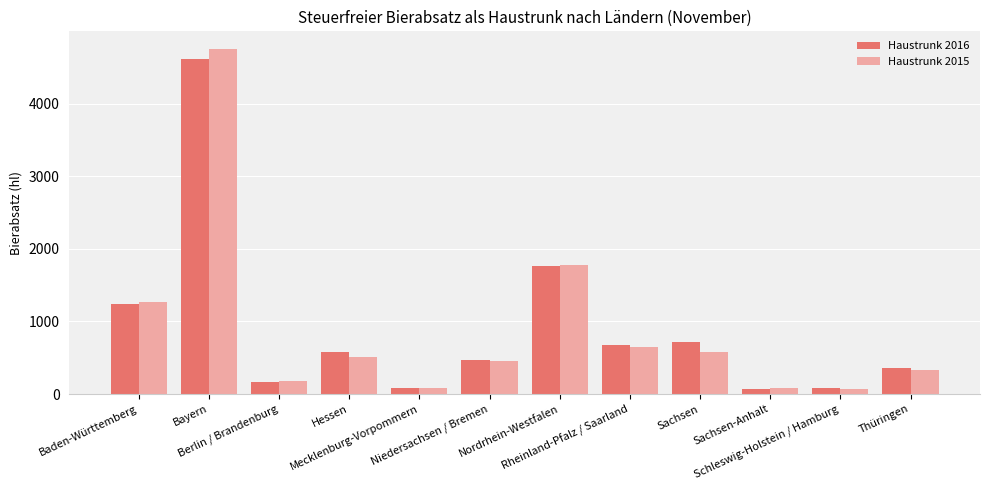

Is it true that Haustrunk 2016 equals 7409.5 at Bayern?

False